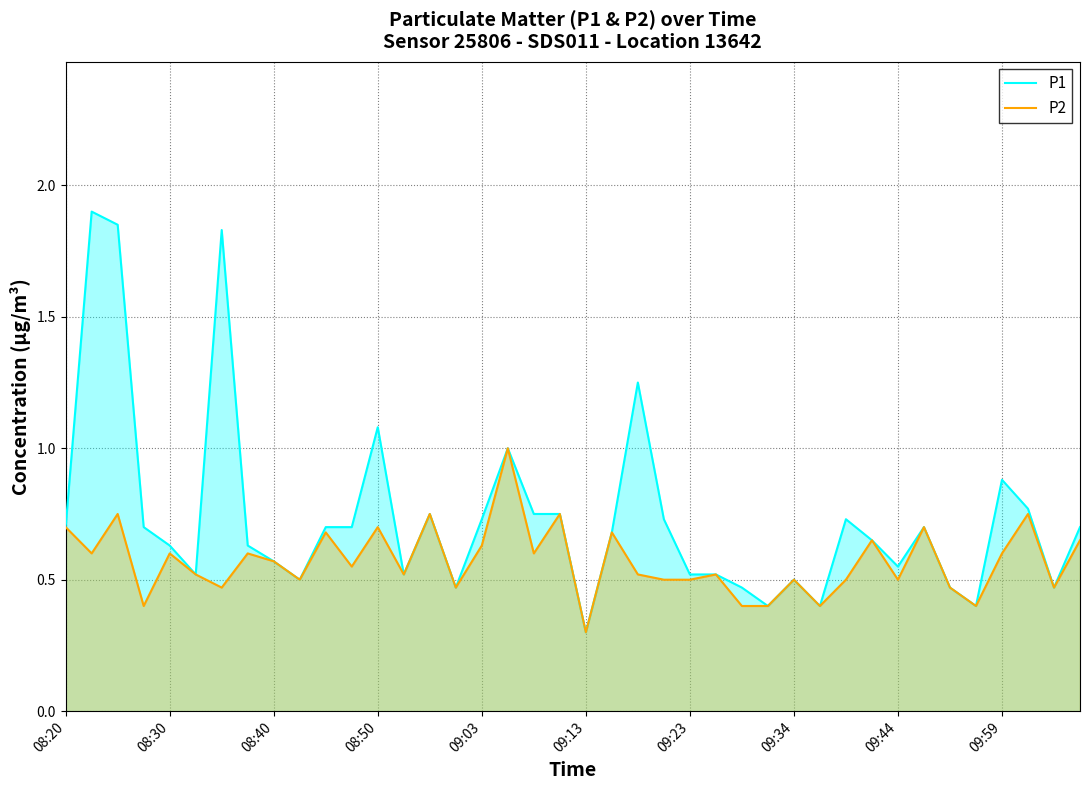

How many data points does each series have?

40